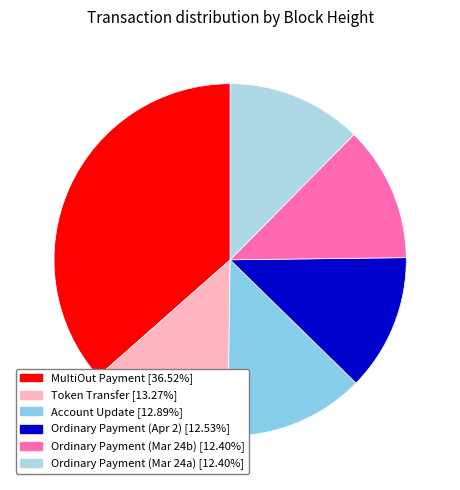

How many segments does this pie chart have?

6